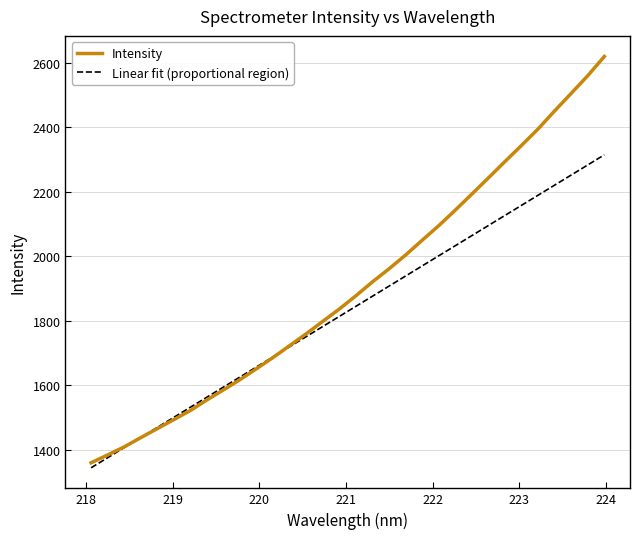

List the series in order of their peak value, lowest first.

Linear fit (proportional region), Intensity